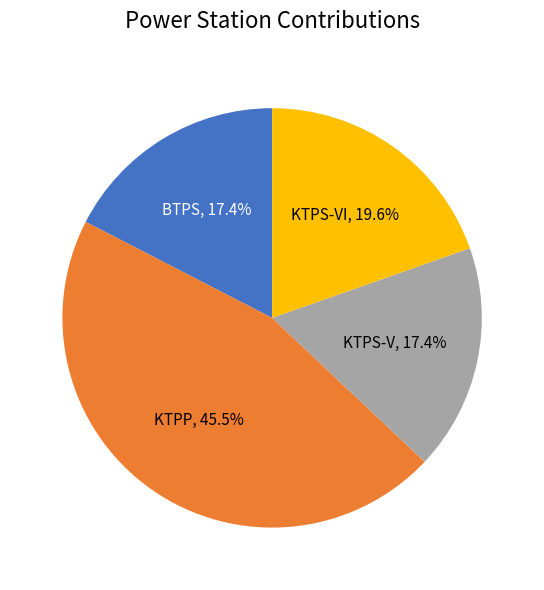

Is there a majority slice in this chart?

No